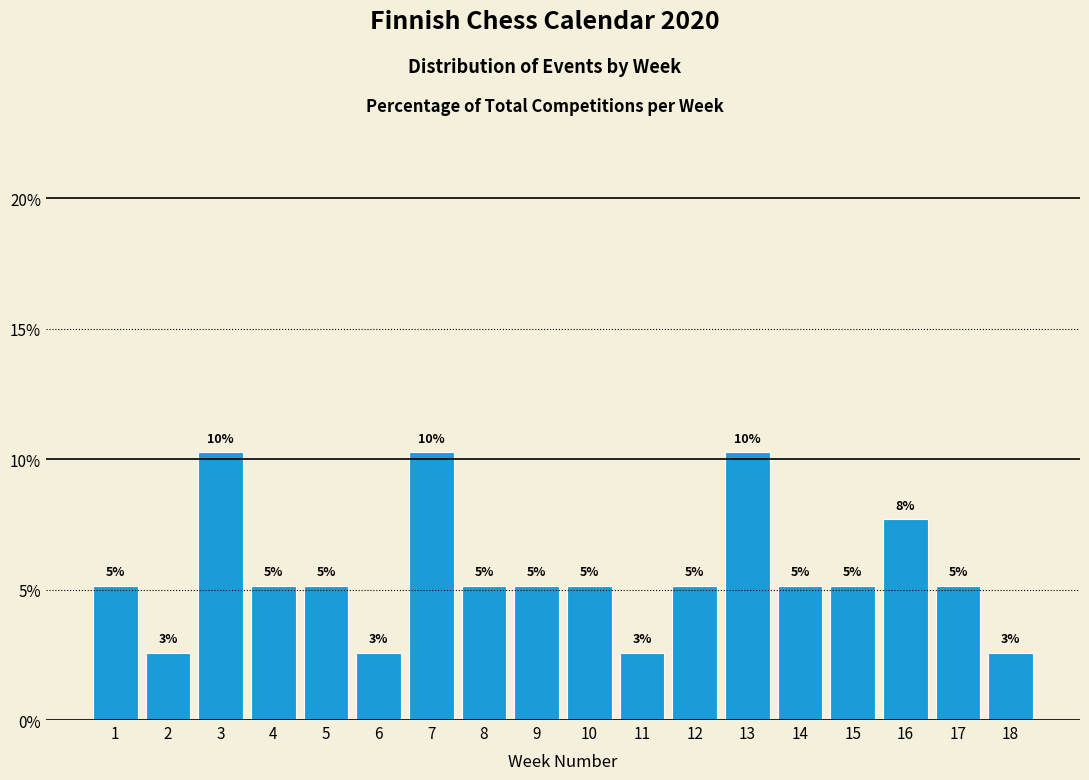

Rank the categories by value from highest to lowest.

3, 7, 13, 16, 1, 4, 5, 8, 9, 10, 12, 14, 15, 17, 2, 6, 11, 18